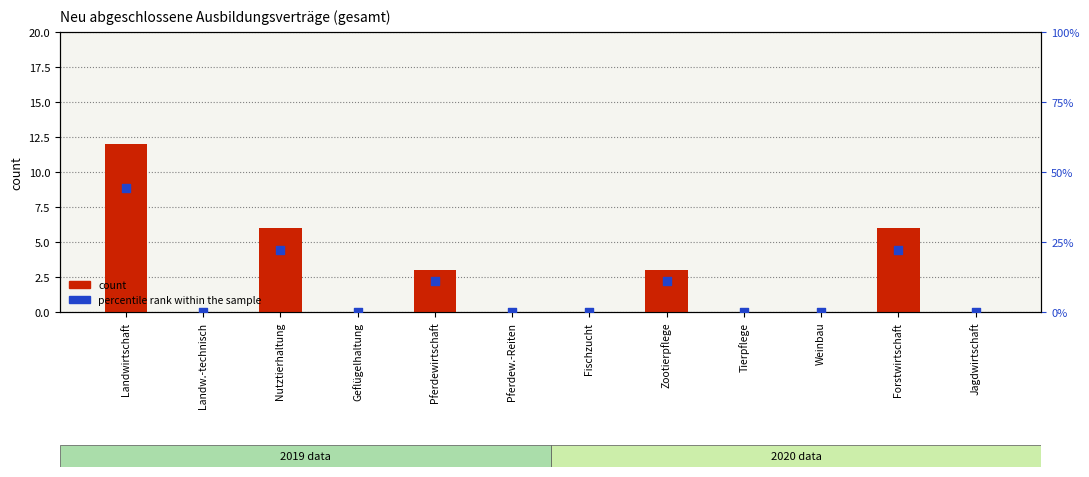

What is the total value across all series at Pferdewirtschaft?

14.1